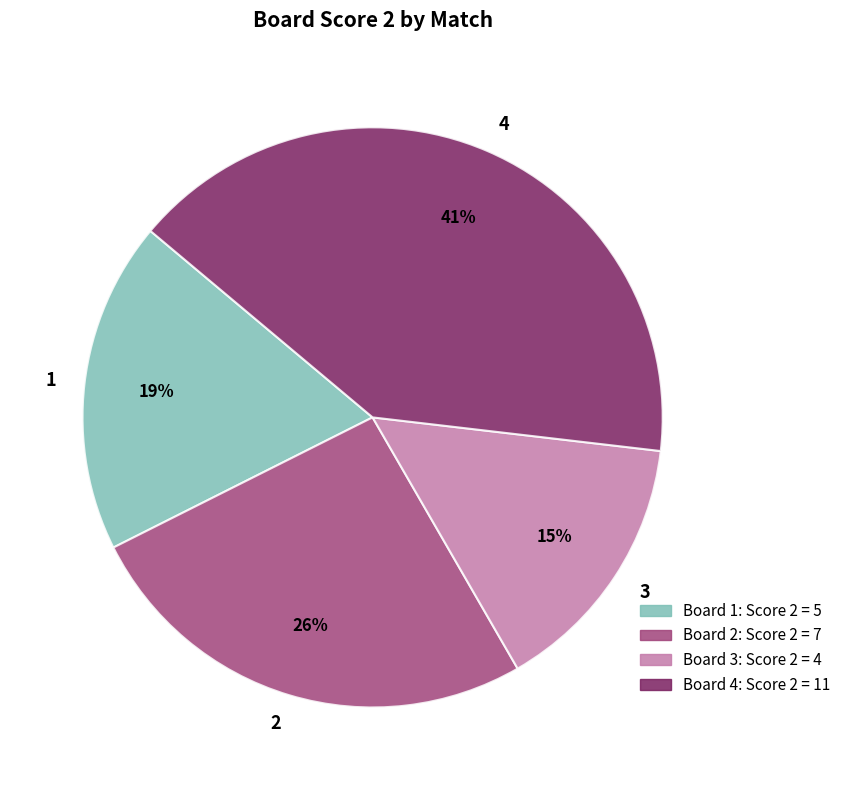

Is there any slice that represents more than half of the pie?

No